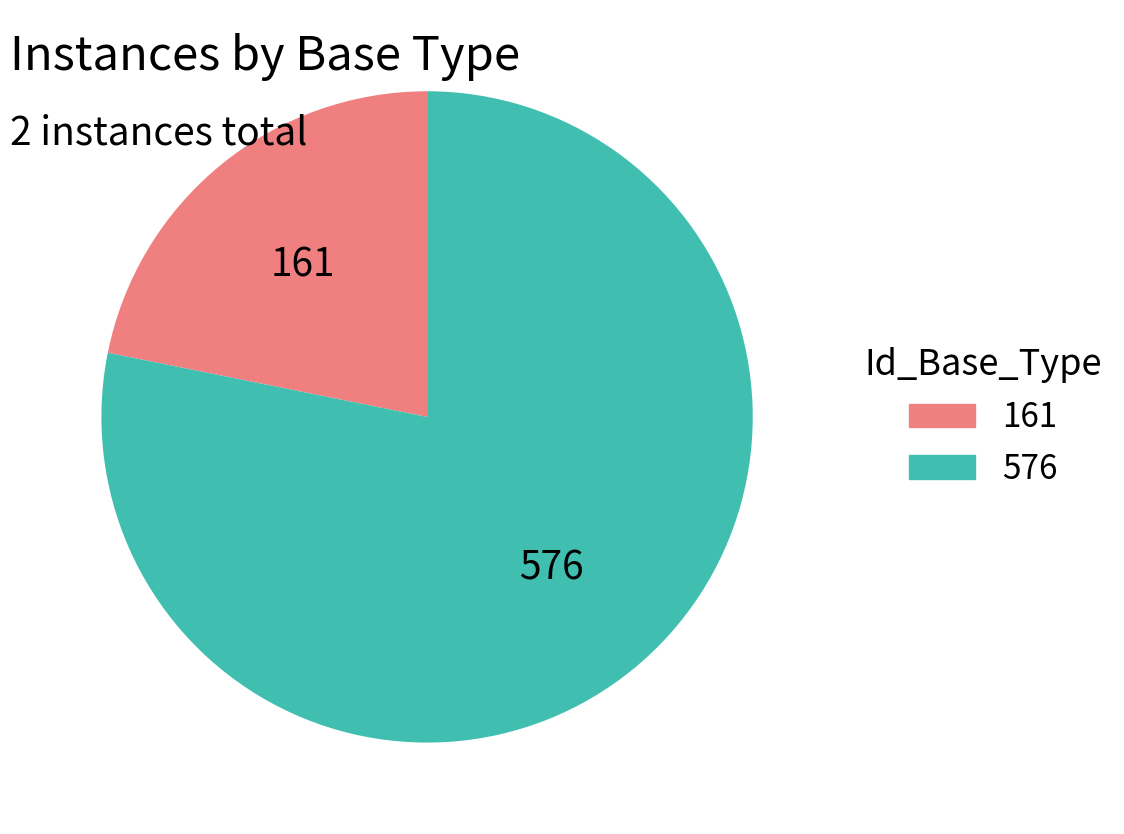

Is there a majority slice in this chart?

Yes